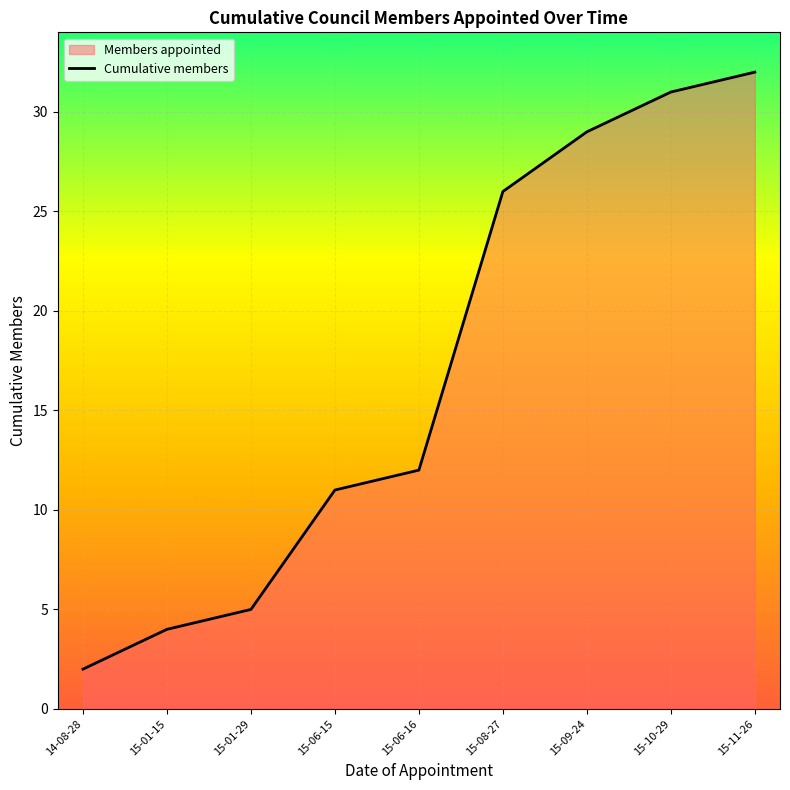

What position from the right is 15-10-29?

2